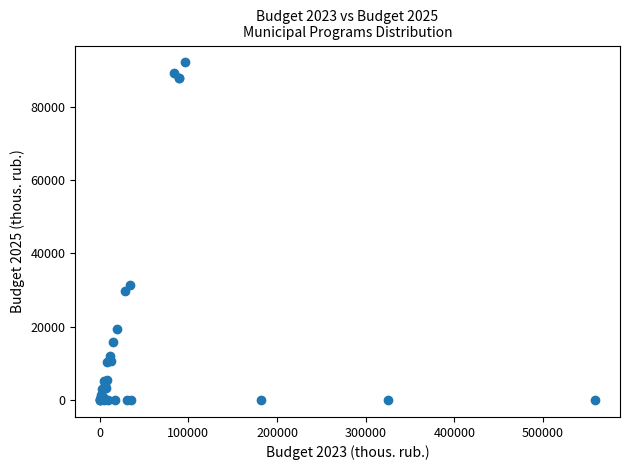

What Y value in the scatter plot is closest to 46028?

31258.6